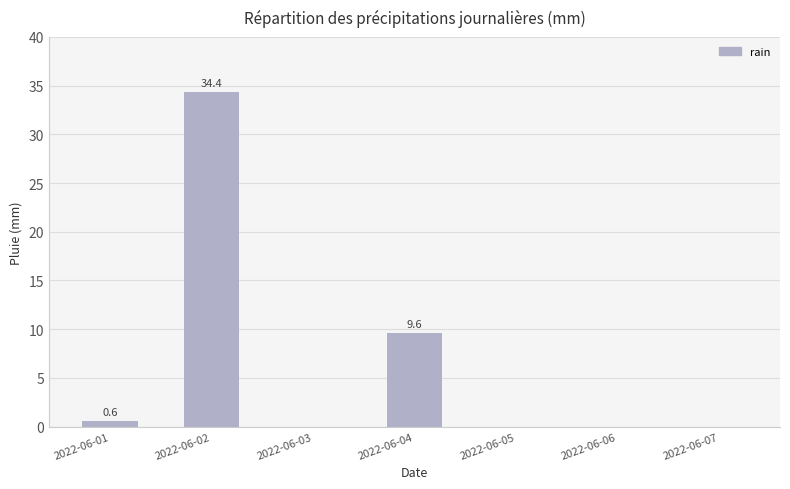

Approximately how many times larger is the value at 2022-06-01 compared to 2022-06-04?

0.1